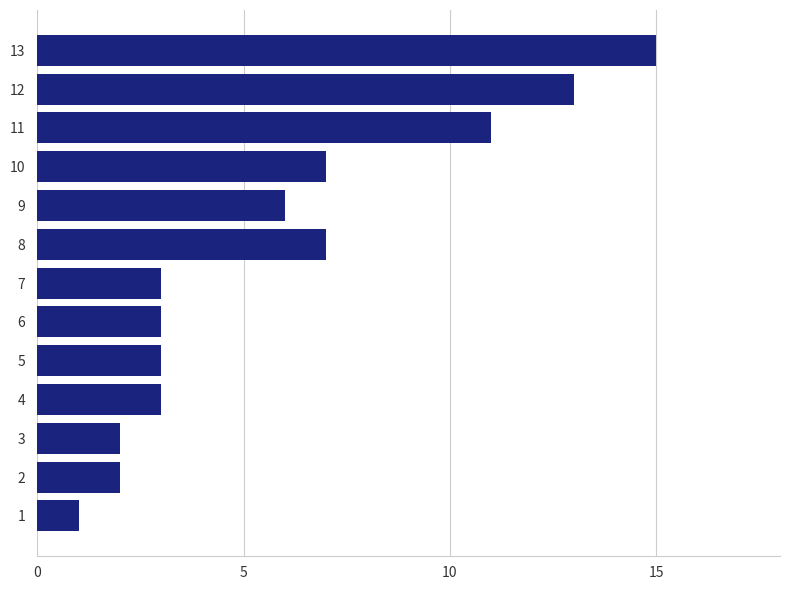

What is the average value?

6